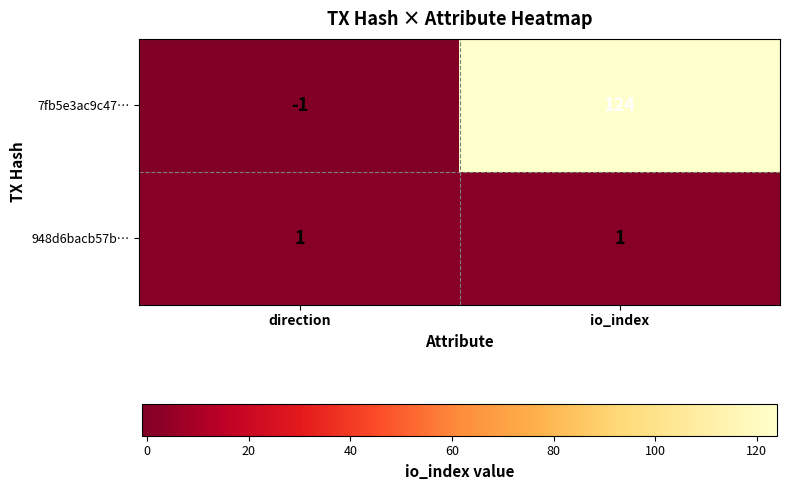

What is the maximum value shown in the chart?

124